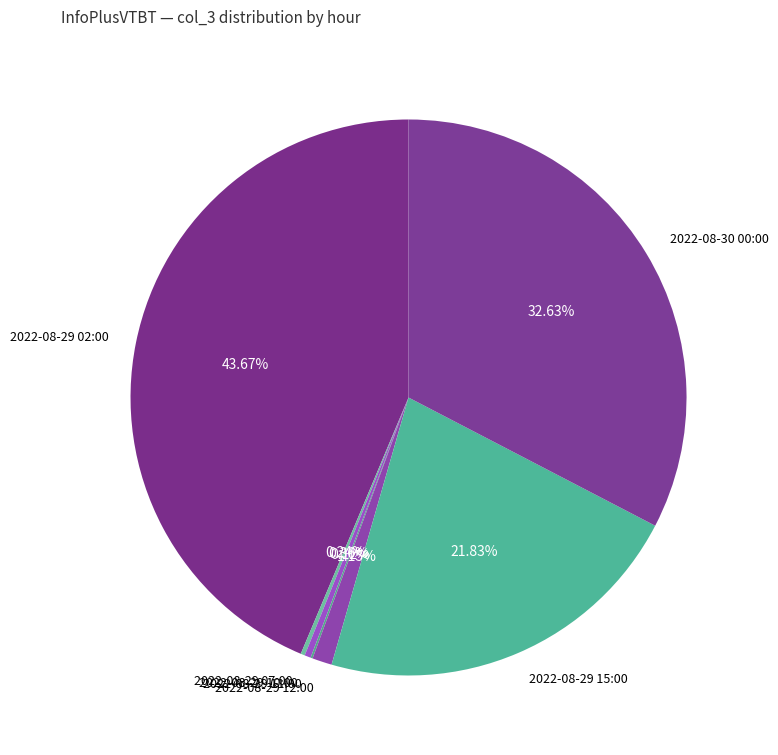

Is the sum of 2022-08-29 10:00 and 2022-08-30 00:00 greater than half?

No